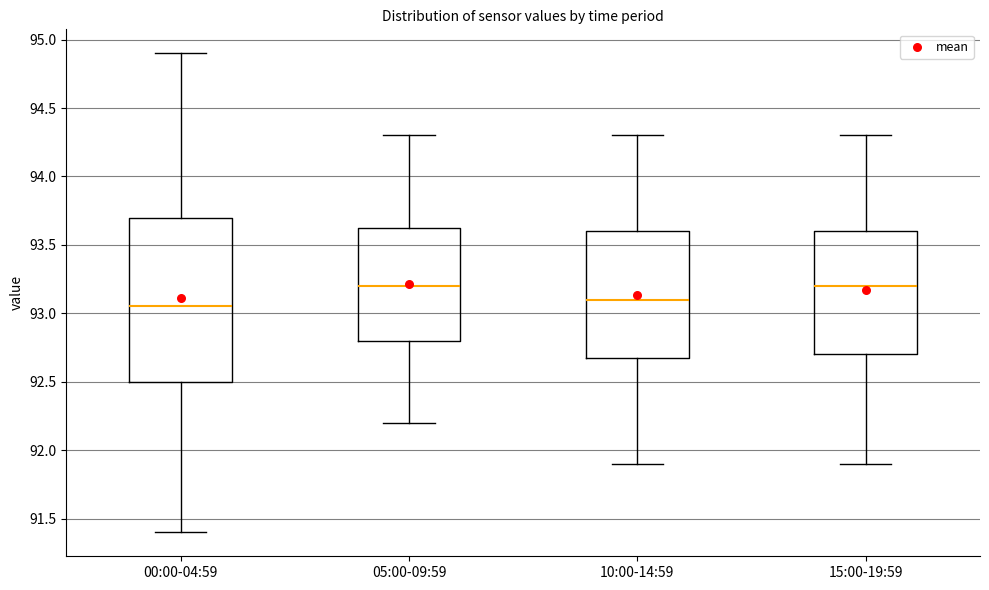

Reading left to right, transcribe this box plot: for each box, give where its median line is, the range the box spans, and where its two whiskers end, as read against the y-axis. The values are not printed on the chart, so give them approximately, as read against the axis.

00:00-04:59: median 93.05, box 92.50 to 93.70, whiskers 91.40 to 94.90
05:00-09:59: median 93.20, box 92.80 to 93.65, whiskers 92.20 to 94.30
10:00-14:59: median 93.10, box 92.70 to 93.60, whiskers 91.90 to 94.30
15:00-19:59: median 93.20, box 92.70 to 93.60, whiskers 91.90 to 94.30